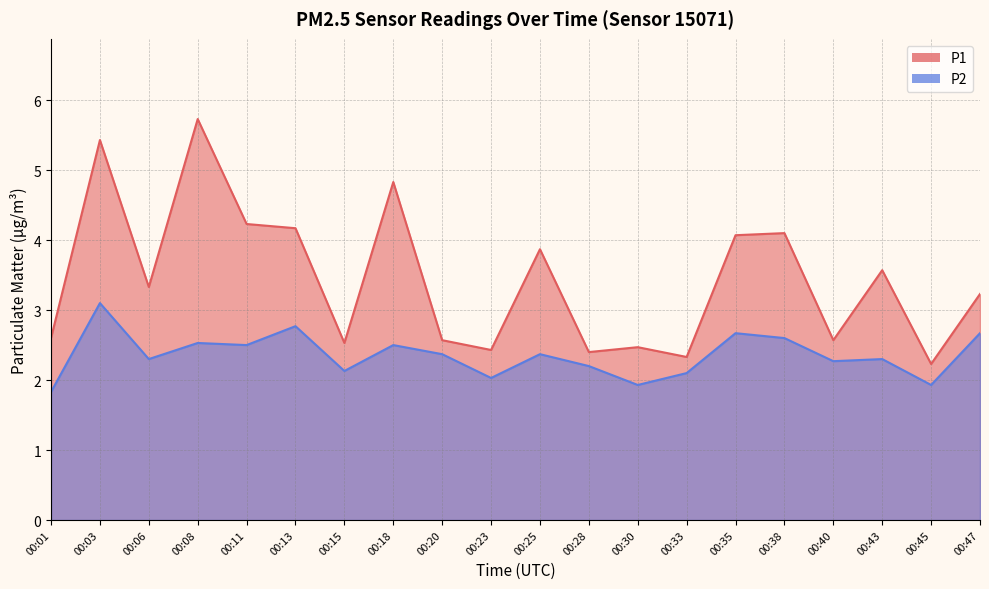

Which category has the lowest value across all series?

00:01